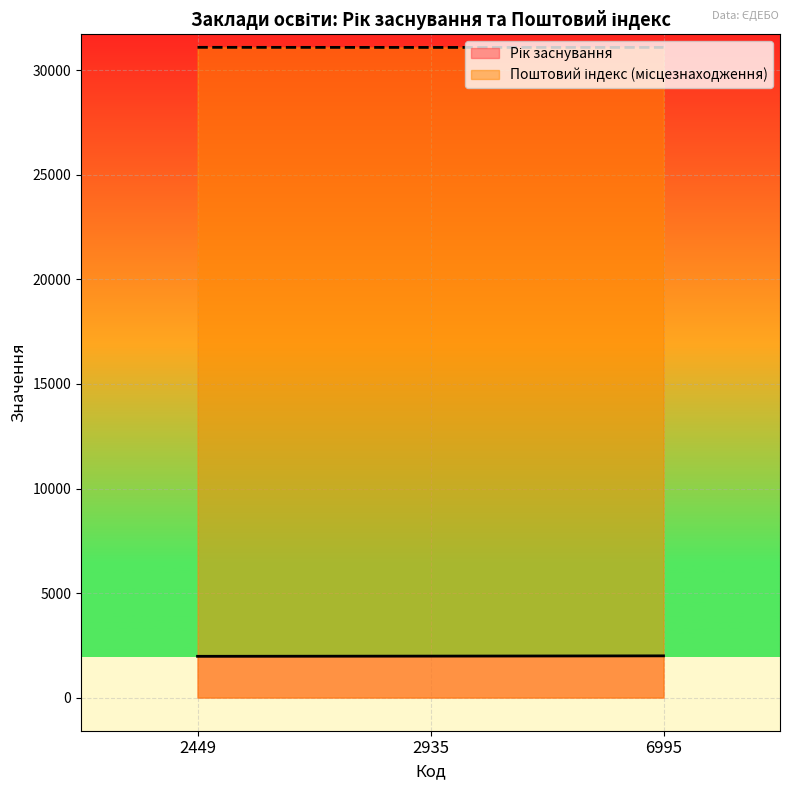

At which label is Поштовий індекс (місцезнаходження) closest to 31102?

6995